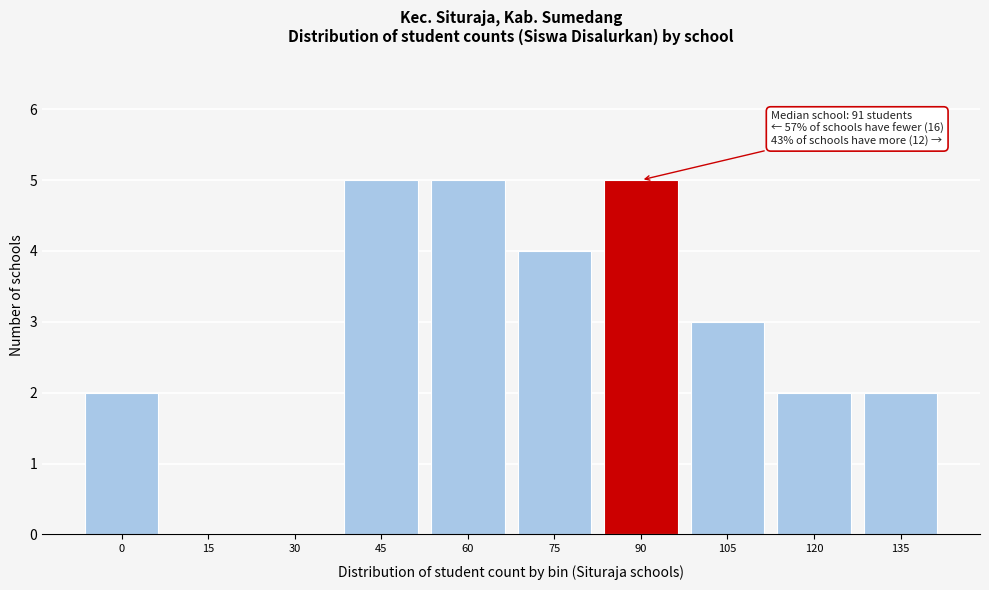

Reading left to right, list all the values displayed in this chart.

0=2	15=0	30=0	45=5	60=5	75=4	90=5	105=3	120=2	135=2